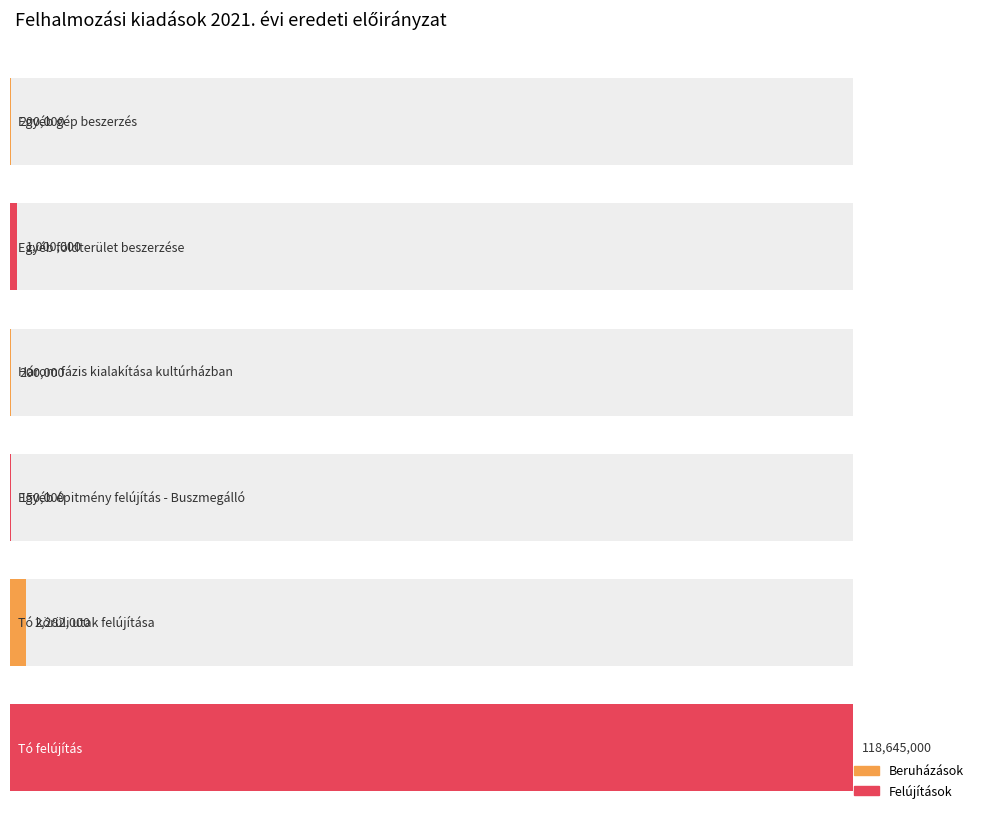

The value at Egyéb földterület beszerzése is 1382160. True or false?

False